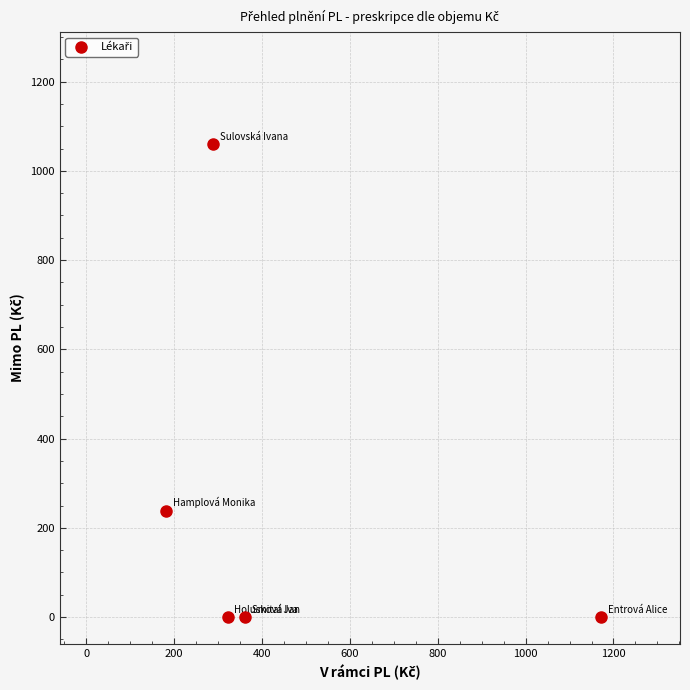

What Y value in the scatter plot is closest to 530?

238.7